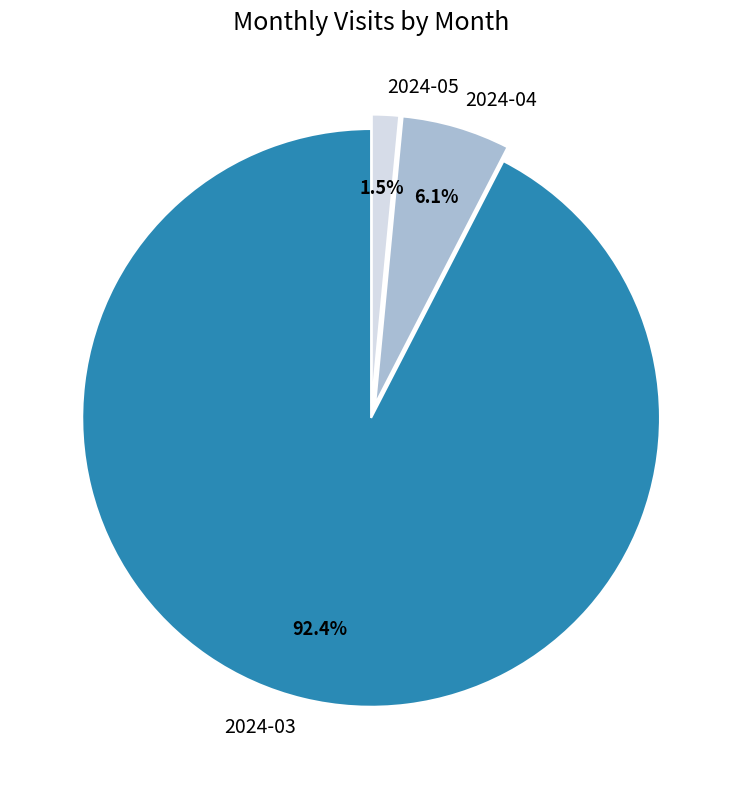

To the nearest percent, what portion does 2024-04 represent?

6%